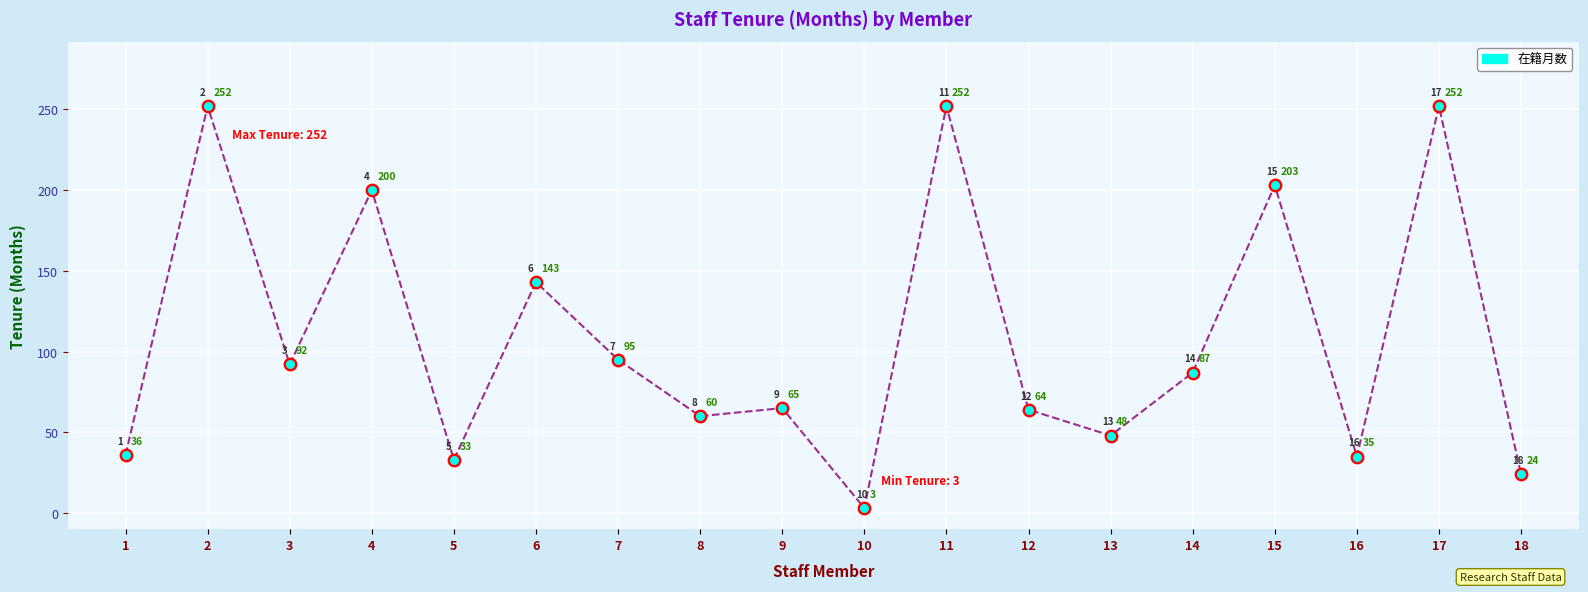

What is the change in value from 4 to 5?

-167